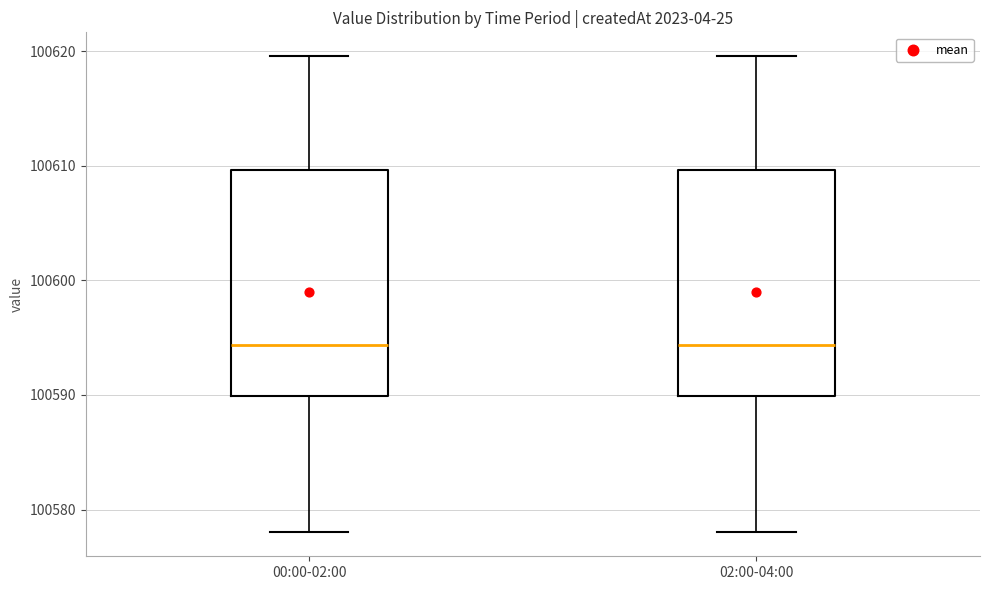

Reading left to right, read every box against the y-axis: the position of its median line, the range the box covers, and the ends of its whiskers. The values are not printed on the chart, so give them approximately, as read against the axis.

00:00-02:00: median 100594, box 100590 to 100610, whiskers 100578 to 100620
02:00-04:00: median 100594, box 100590 to 100610, whiskers 100578 to 100620